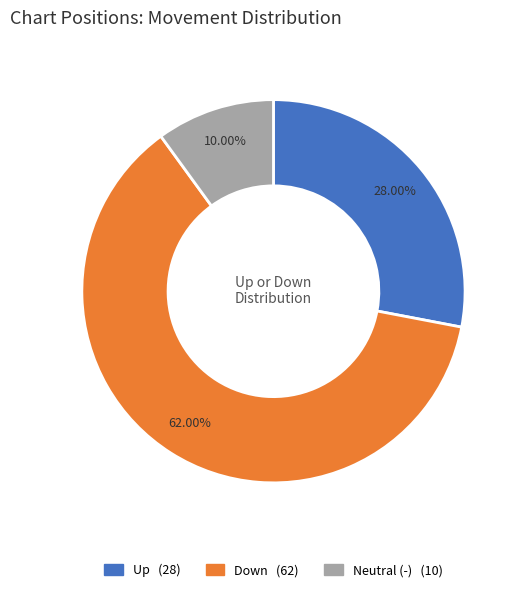

To the nearest percent, what is the average slice percentage?

33%